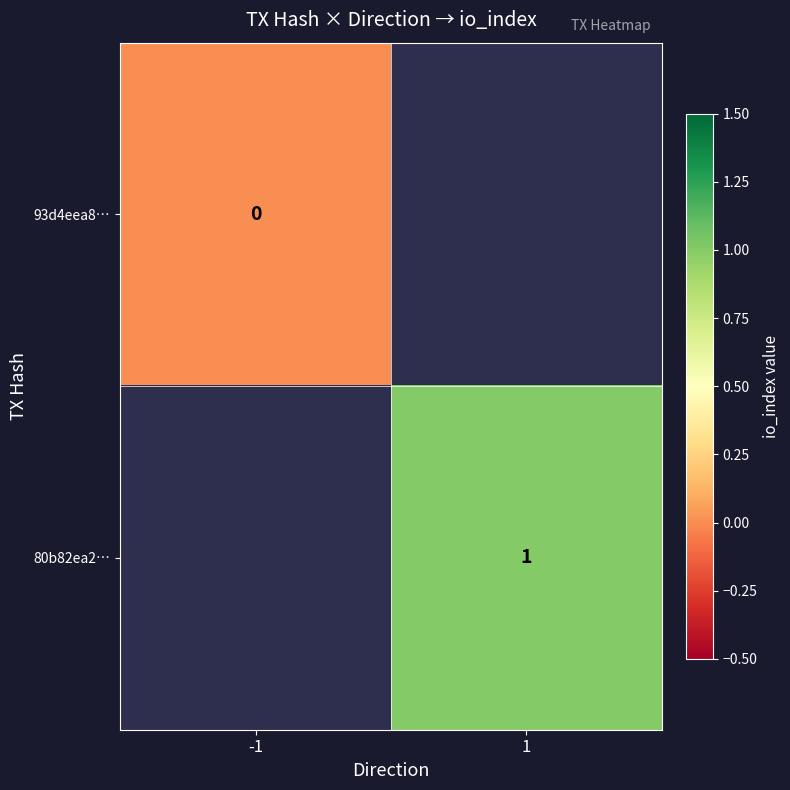

True or false: 80b82ea2… has a value of 0.5 at 1.

False